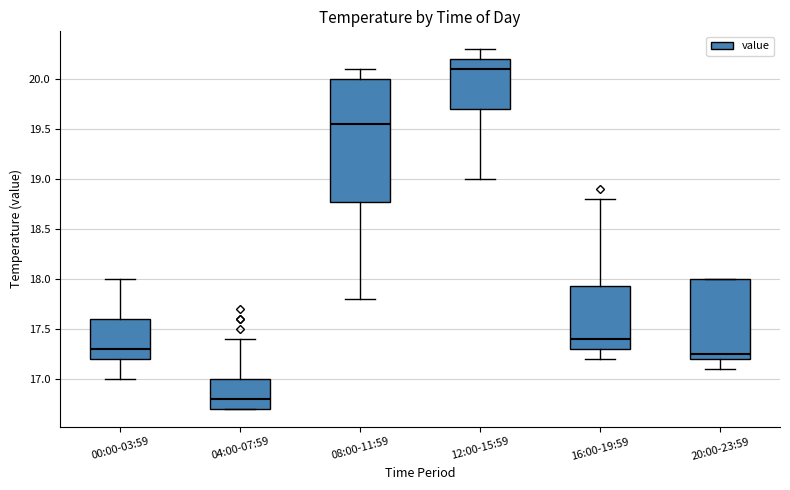

Reading left to right, transcribe this box plot: for each box, give where its median line is, the range the box spans, and where its two whiskers end, as read against the y-axis. The values are not printed on the chart, so give them approximately, as read against the axis.

00:00-03:59: median 17.30, box 17.20 to 17.60, whiskers 17.00 to 18.00
04:00-07:59: median 16.80, box 16.70 to 17.00, whiskers 16.70 to 17.40
08:00-11:59: median 19.55, box 18.80 to 20.00, whiskers 17.80 to 20.10
12:00-15:59: median 20.10, box 19.70 to 20.20, whiskers 19.00 to 20.30
16:00-19:59: median 17.40, box 17.30 to 17.95, whiskers 17.20 to 18.80
20:00-23:59: median 17.25, box 17.20 to 18.00, whiskers 17.10 to 18.00